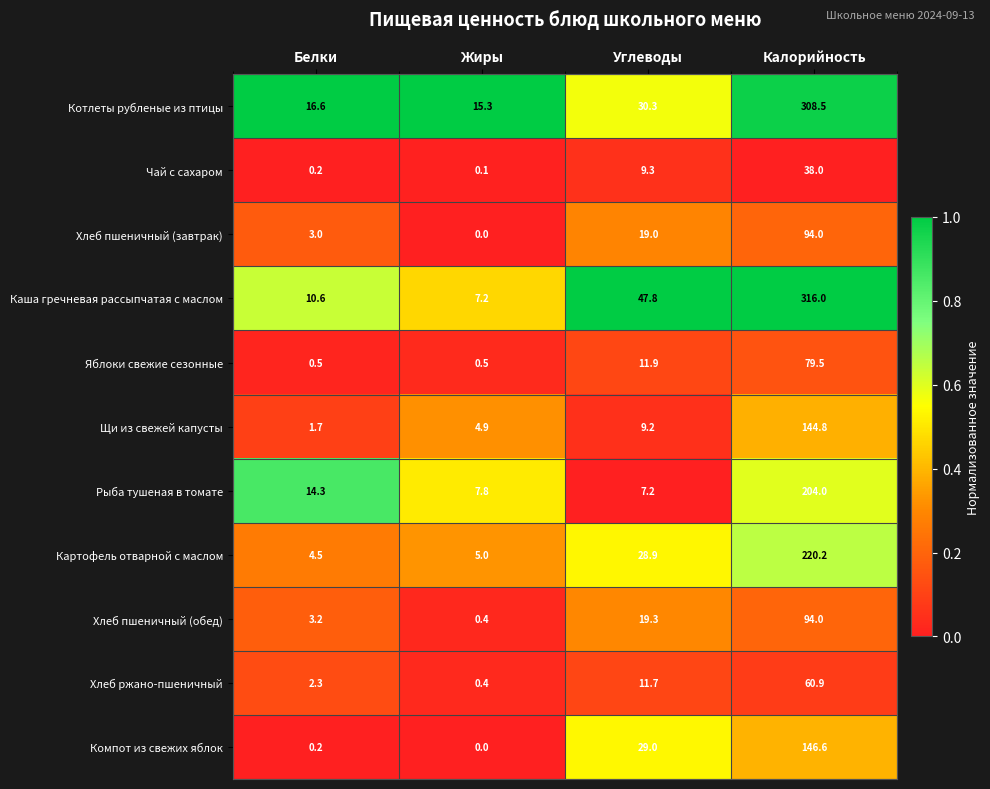

The Котлеты рубленые из птицы series shows 470.5 at Калорийность. True or false?

False